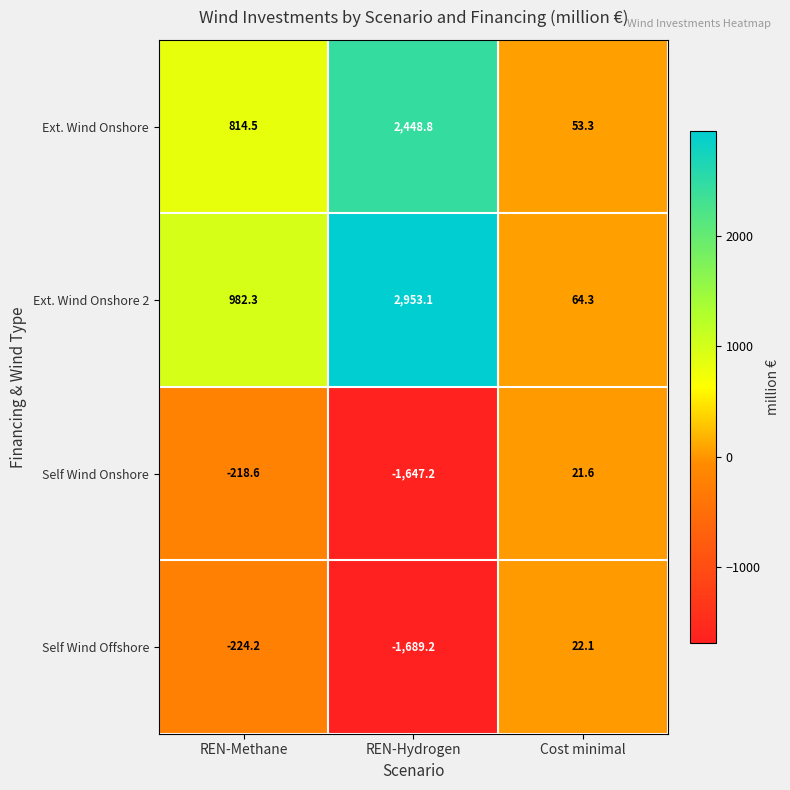

Count the number of categories in the chart.

3